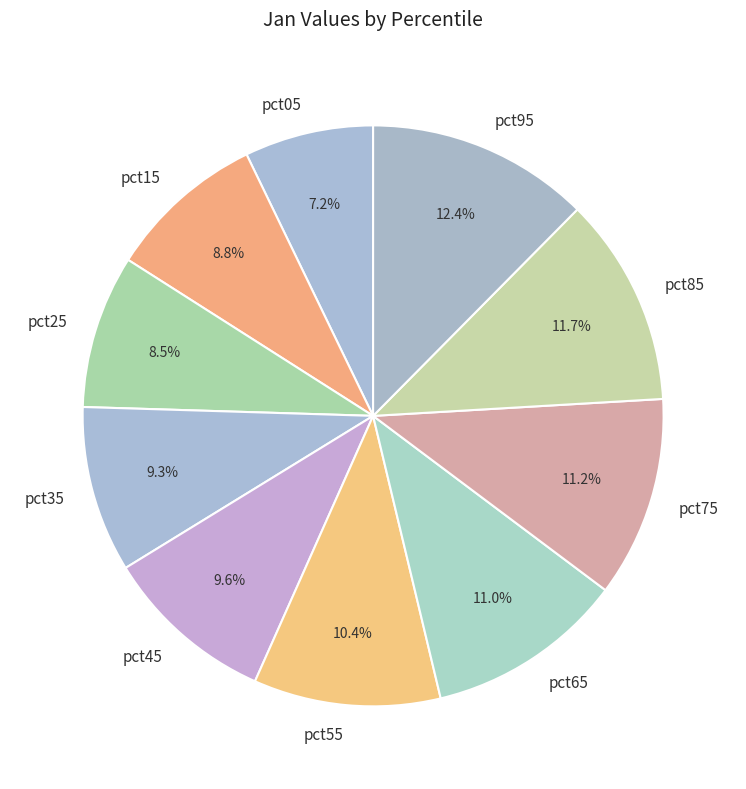

Does any single category account for the majority?

No